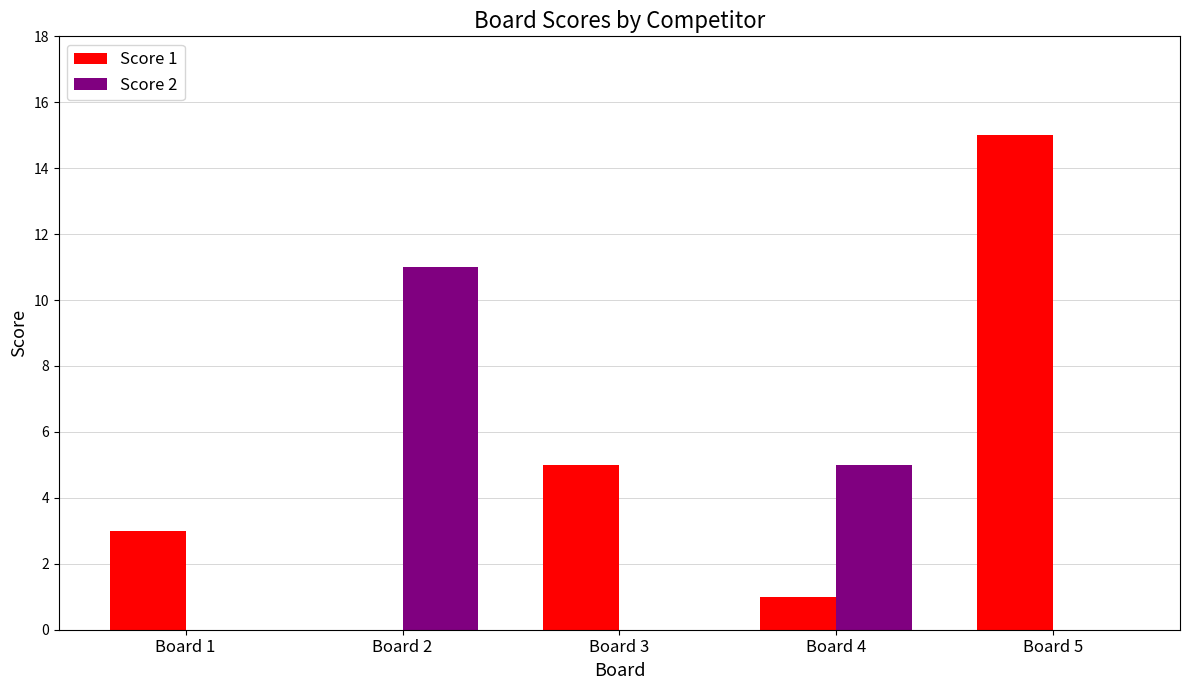

What is the difference between the Score 2 values at Board 2 and Board 4?

6